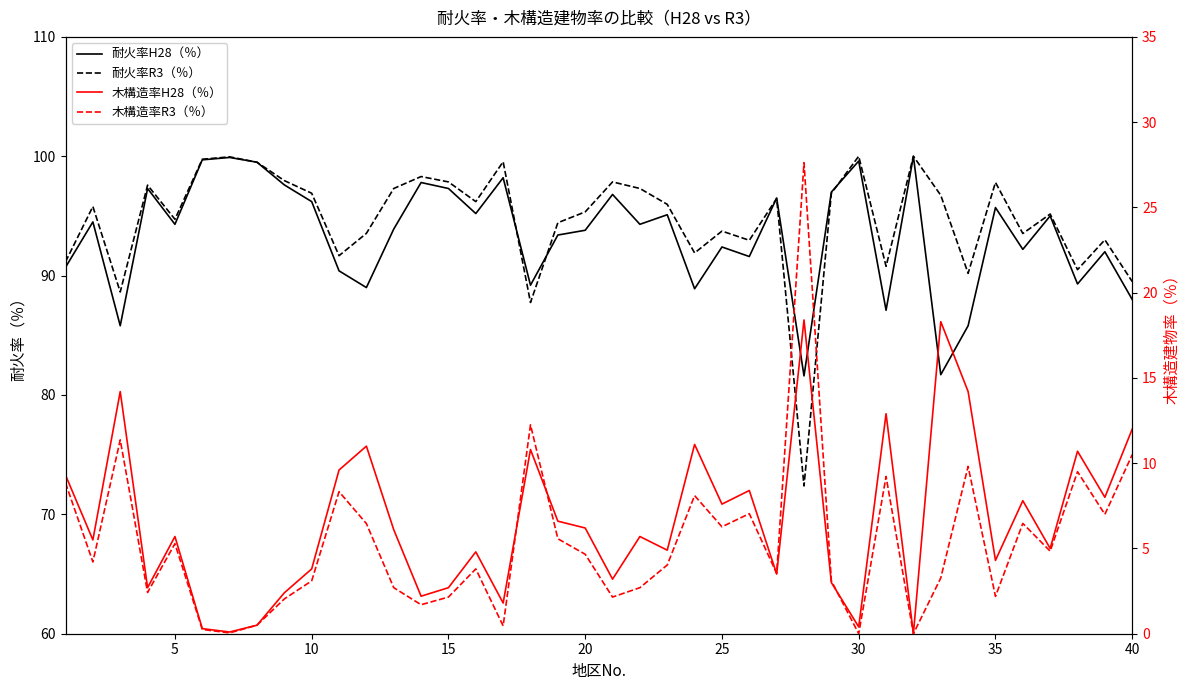

How many interior local peaks does the 耐火率R3（％） series have?

13